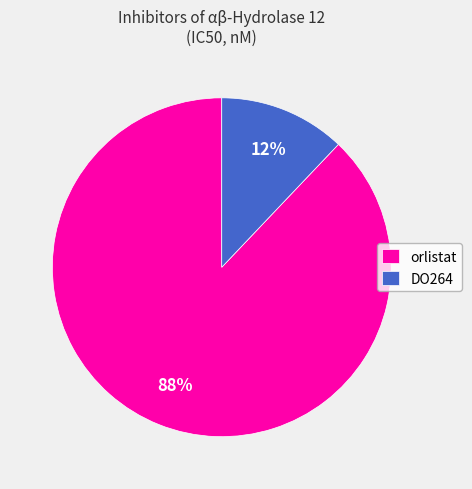

To the nearest percent, what is the combined percentage of DO264 and orlistat?

100%